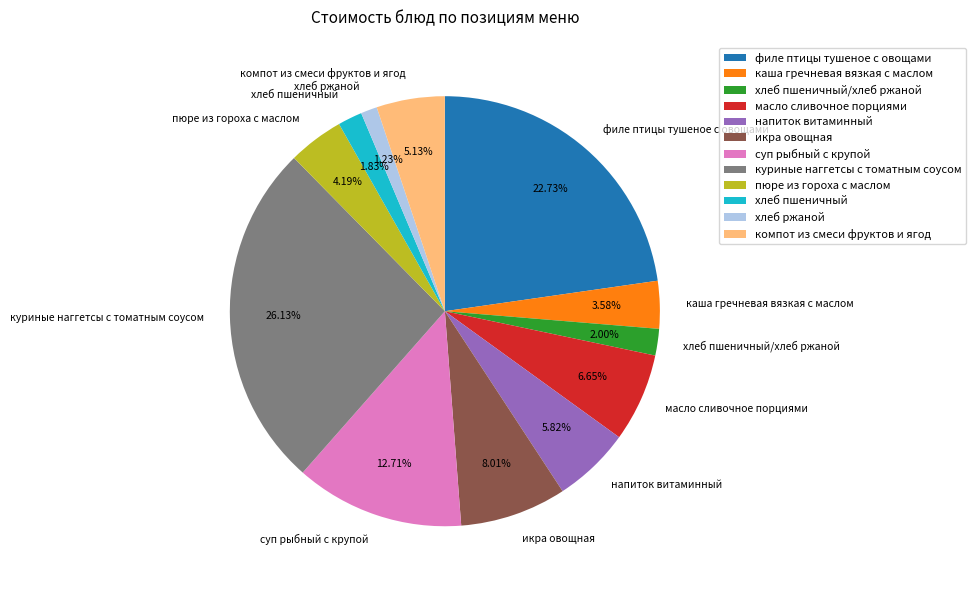

Between напиток витаминный and хлеб ржаной, which is larger?

напиток витаминный